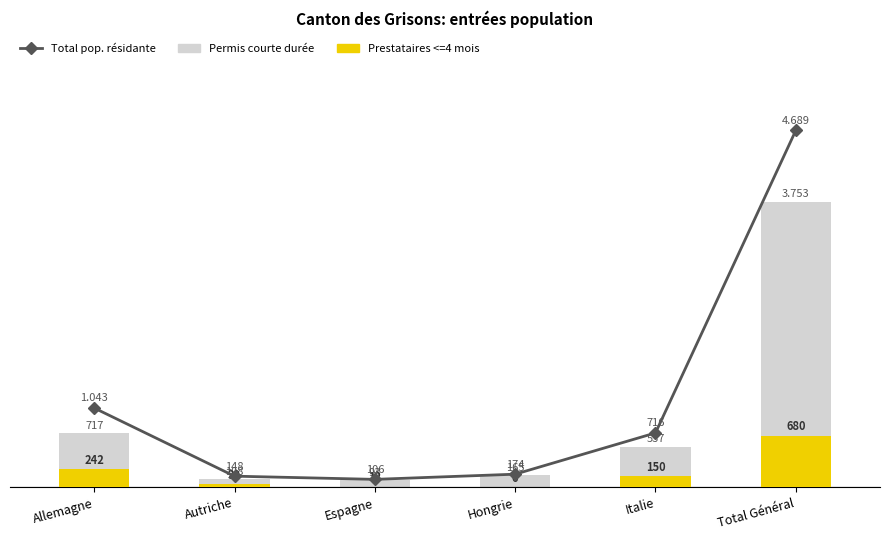

What is the value of the Prestataires <=4 mois bar at the 6th from the left?

680